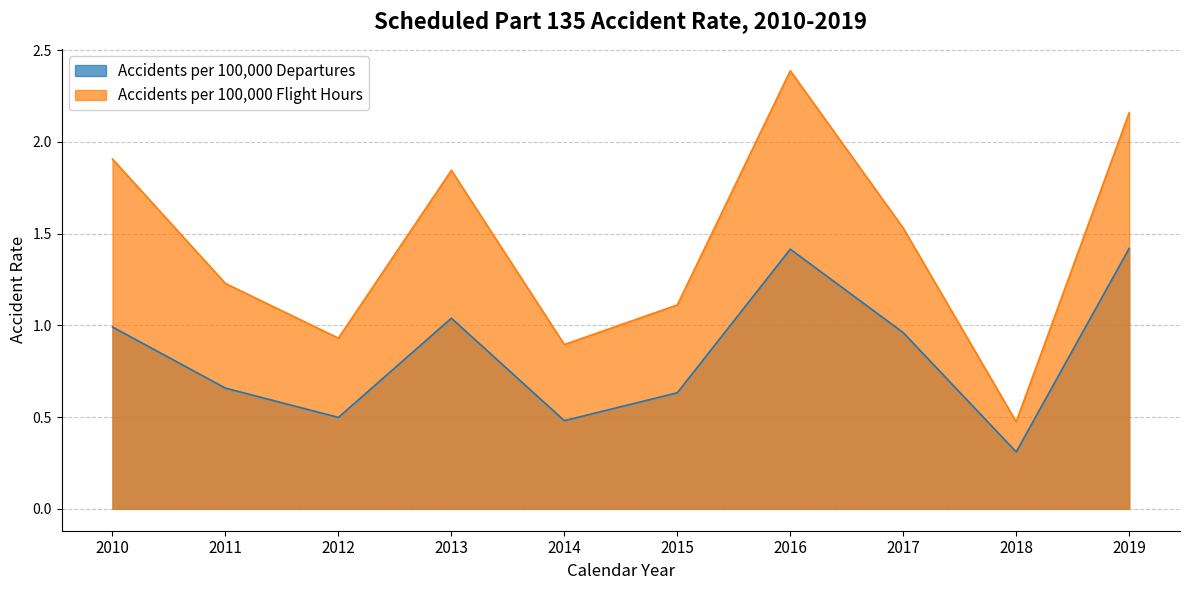

At how many categories does at least one series exceed 1?

7